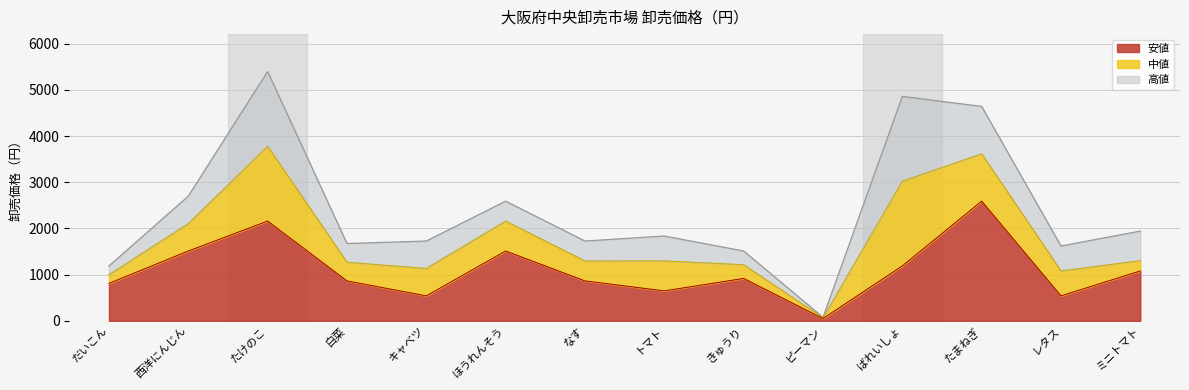

Rank the series at 白菜 from highest to lowest value.

高値, 中値, 安値